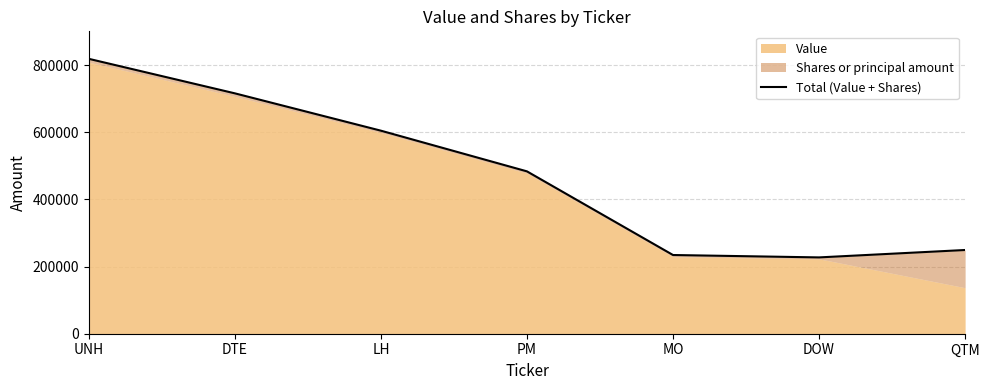

What is the label of the 3rd point from the left?

LH